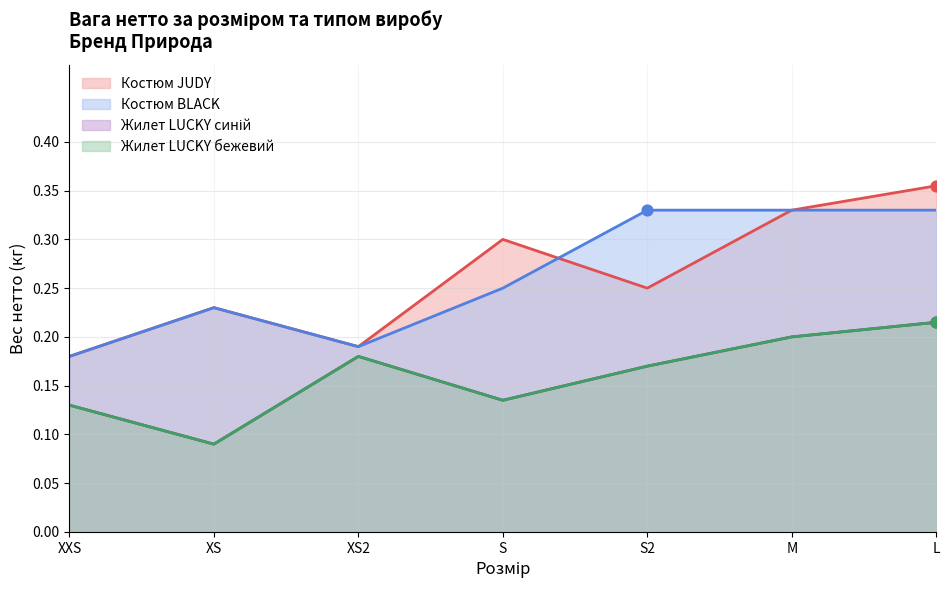

Which series reaches the minimum Y coordinate?

Жилет LUCKY синій